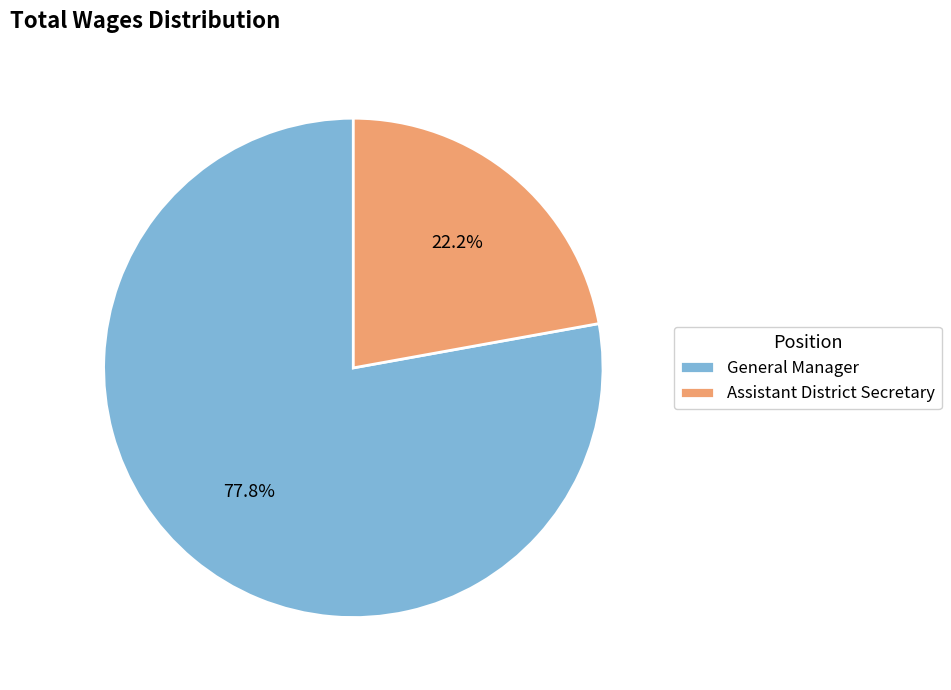

Is there a majority slice in this chart?

Yes